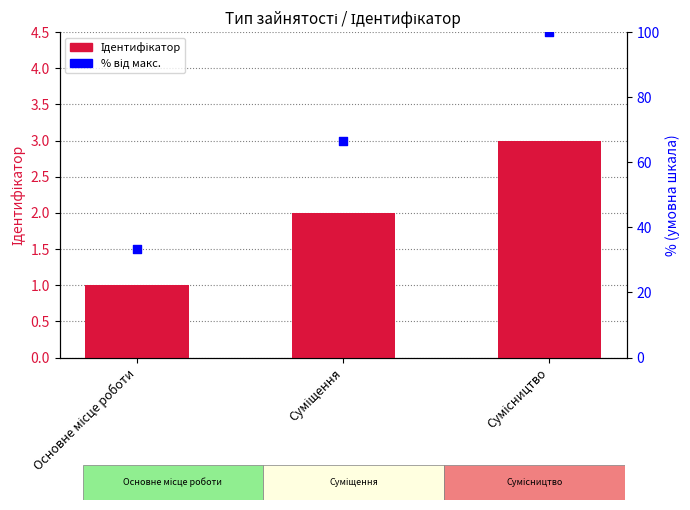

Which series has the widest spread of Y values?

% від макс.